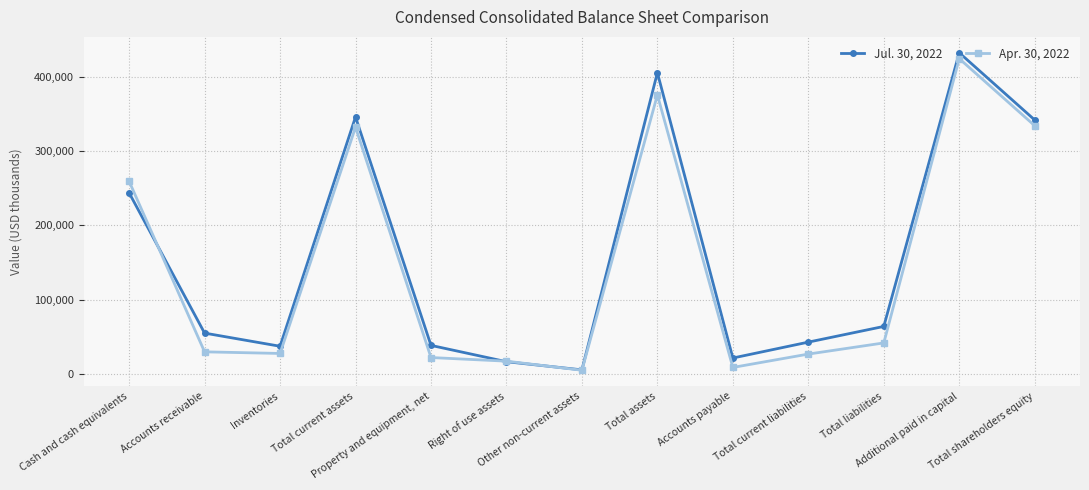

How many data points in Apr. 30, 2022 are less than 29524?

6